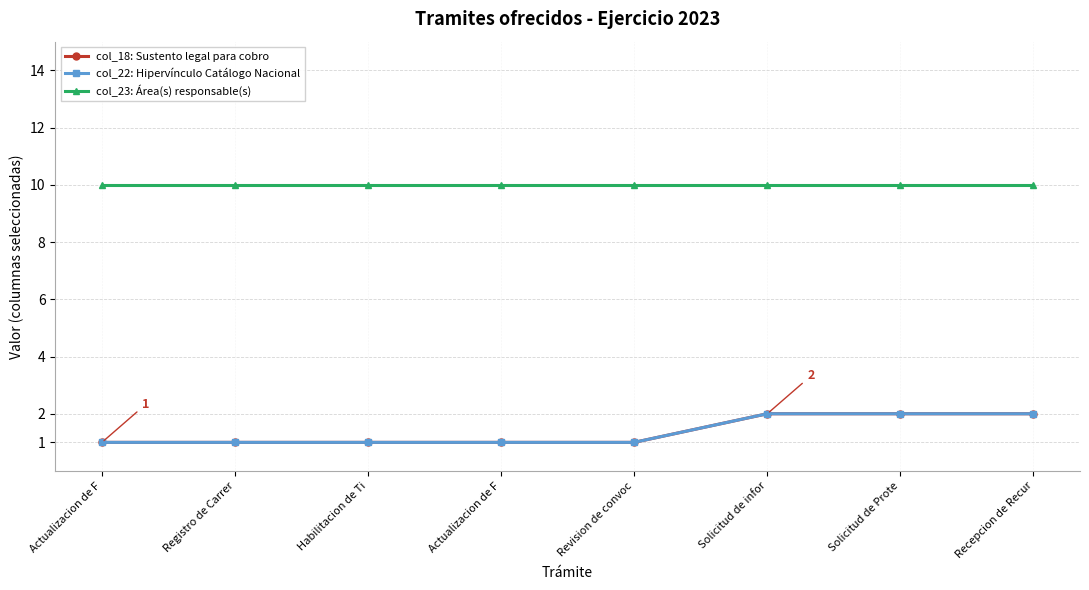

Does the chart have visible grid lines?

Yes